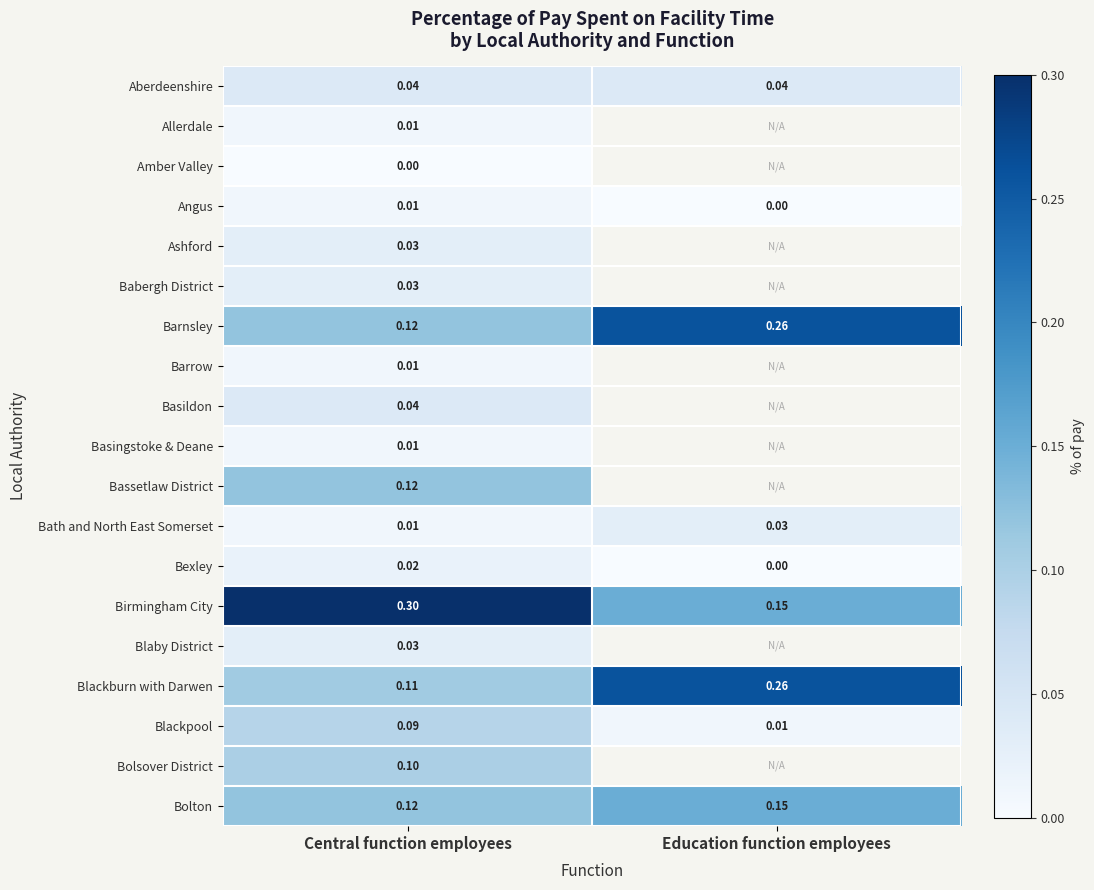

Is the value of Bolton at Central function employees greater than the value of Bolsover District at Central function employees?

Yes